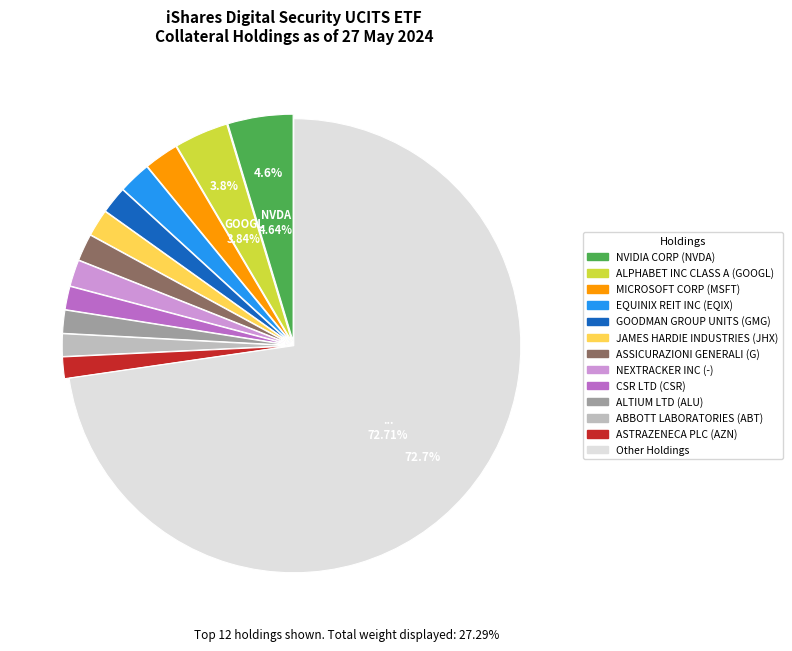

Is there any slice that represents more than half of the pie?

Yes